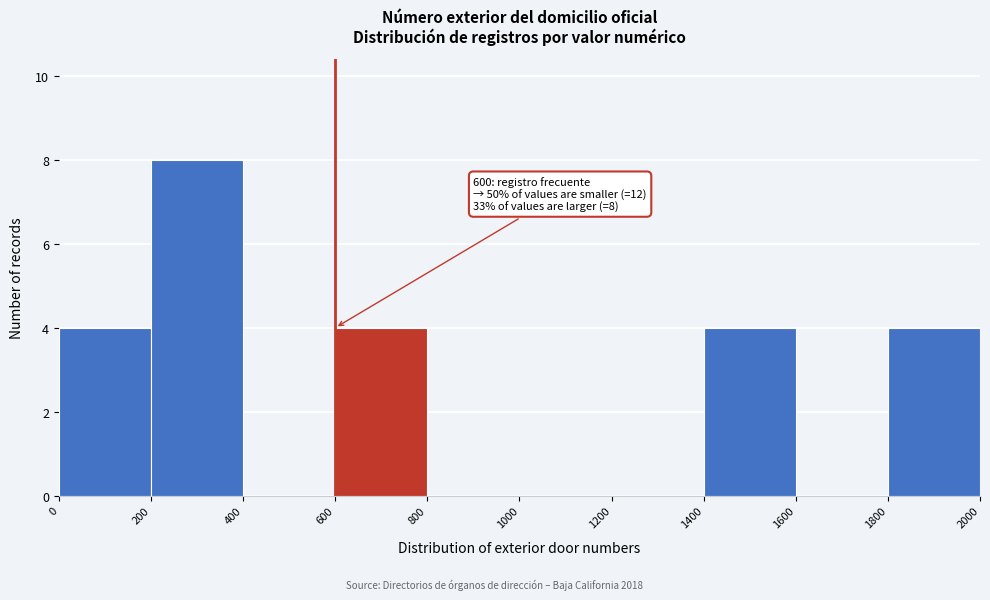

Over which range of the x-axis is the bar tallest?

200 to 400